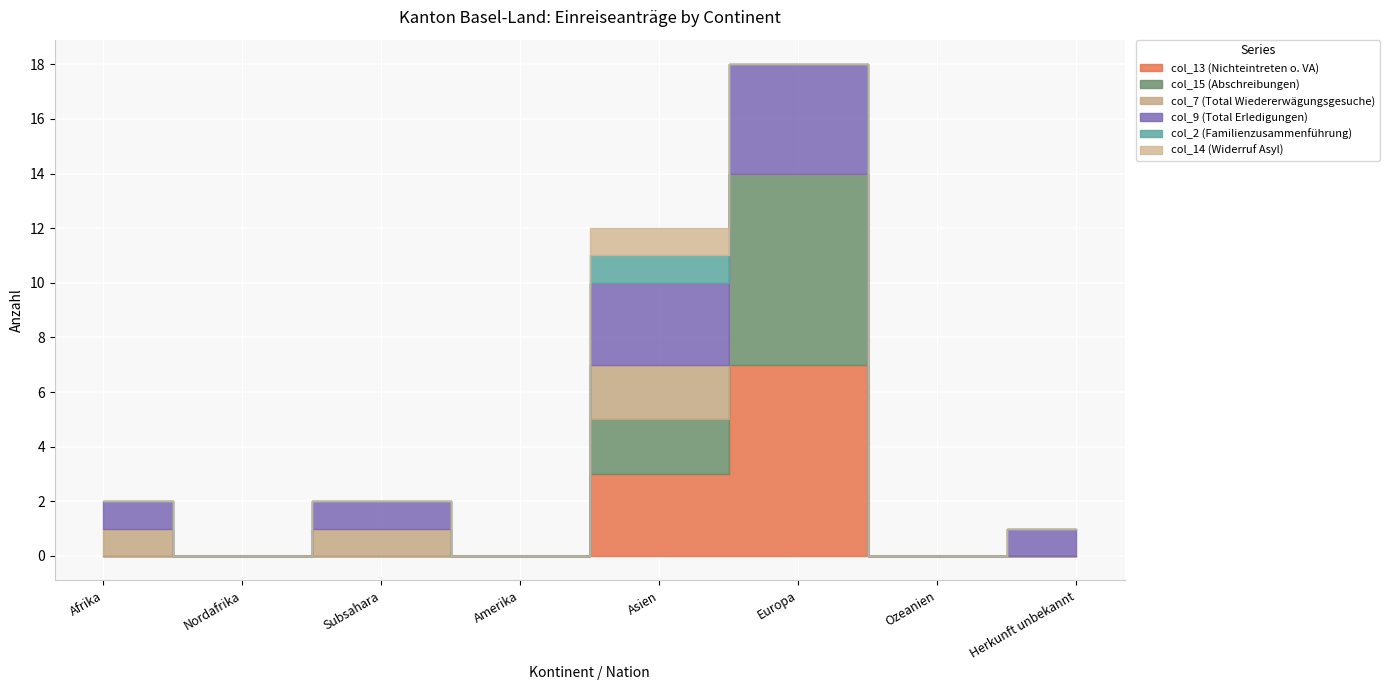

What is the difference between the maximum and minimum values in the col_14 (Widerruf Asyl) series?

1